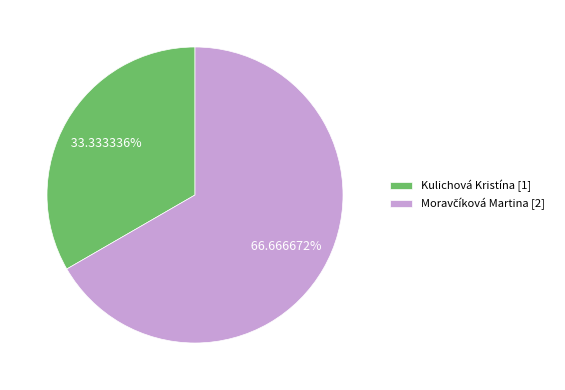

To the nearest percent, what portion does Kulichová Kristína represent?

33%